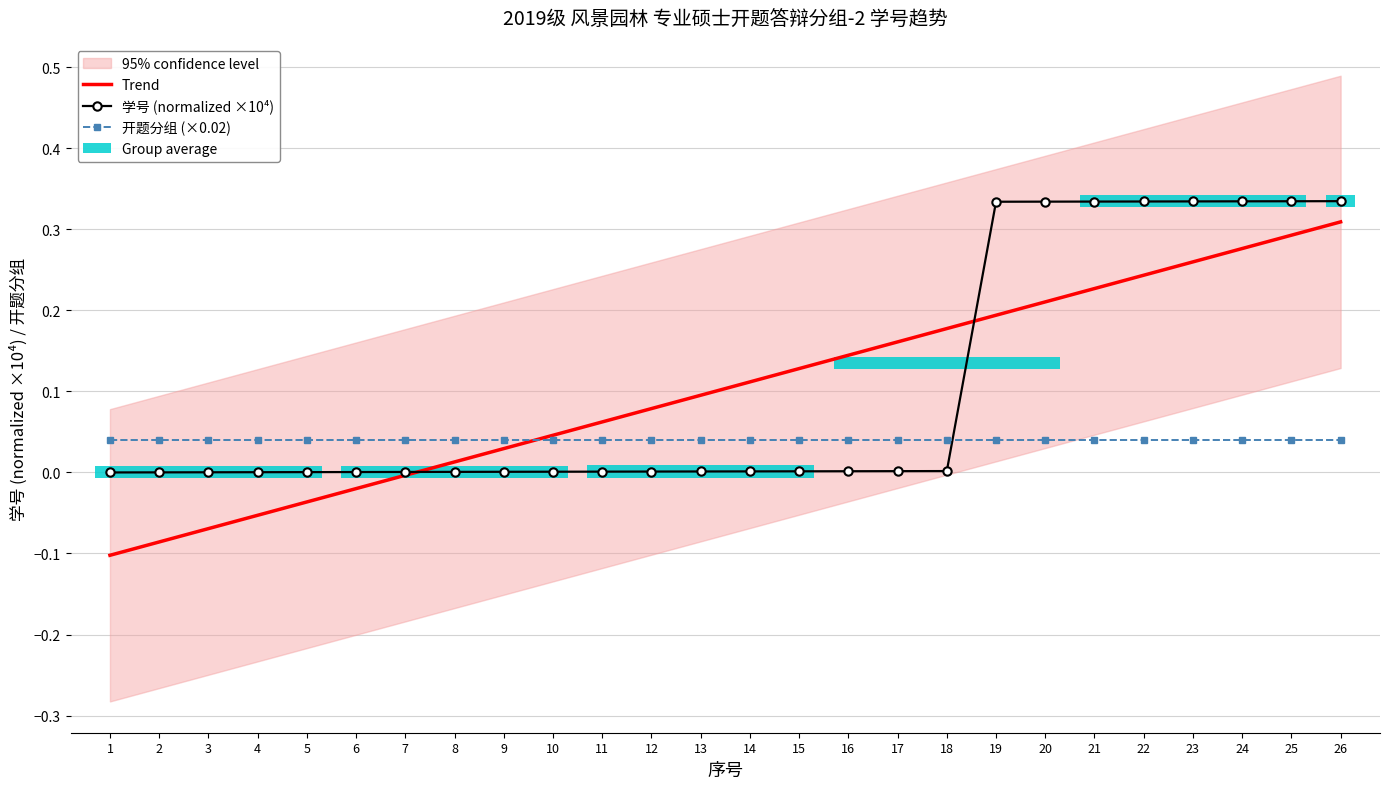

The chart shows a value of 0.0 at 18. True or false?

False